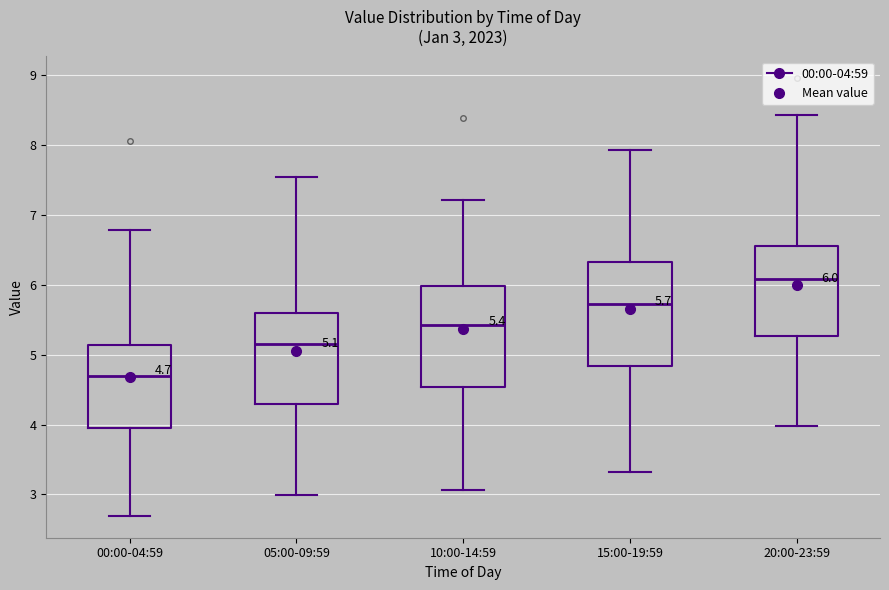

Which box's median line is the lowest?

00:00-04:59